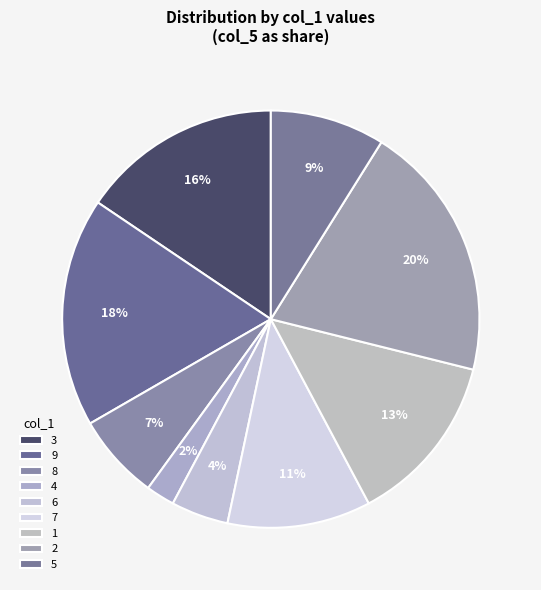

To the nearest percent, what is the average slice percentage?

11%